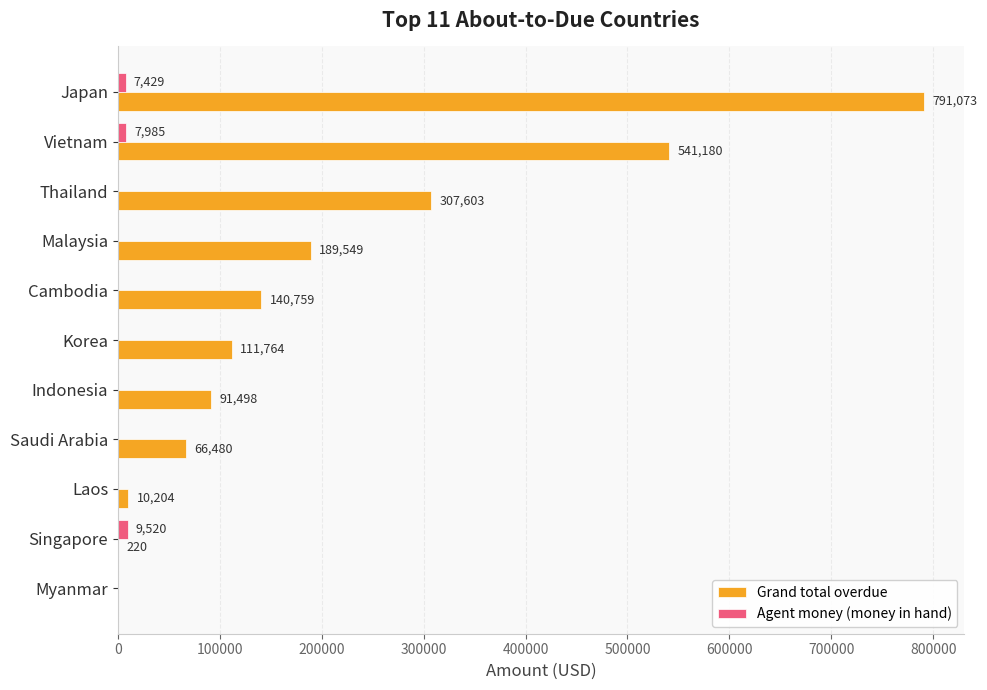

What is the greatest value displayed?

791073.2